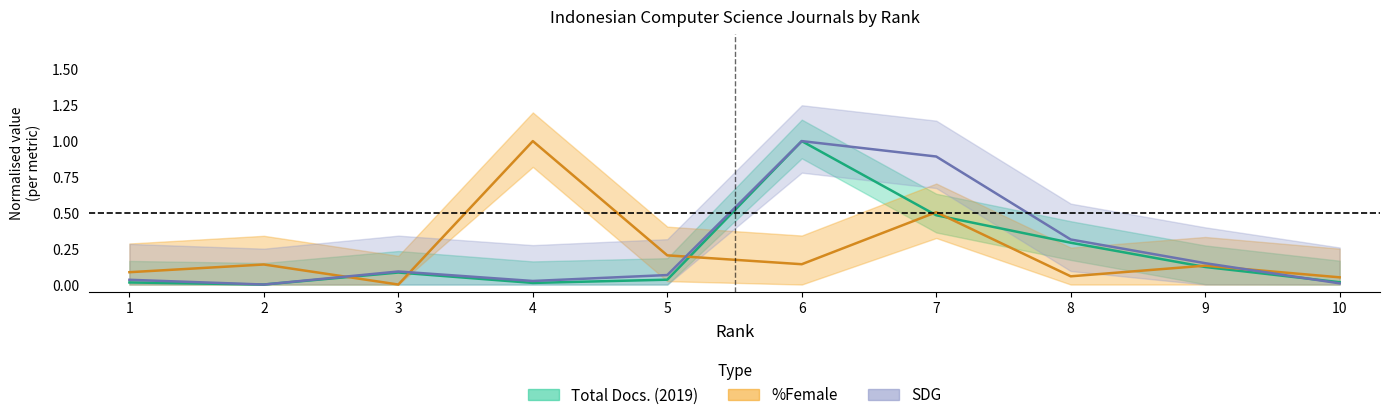

At how many categories does at least one series exceed 0?

10